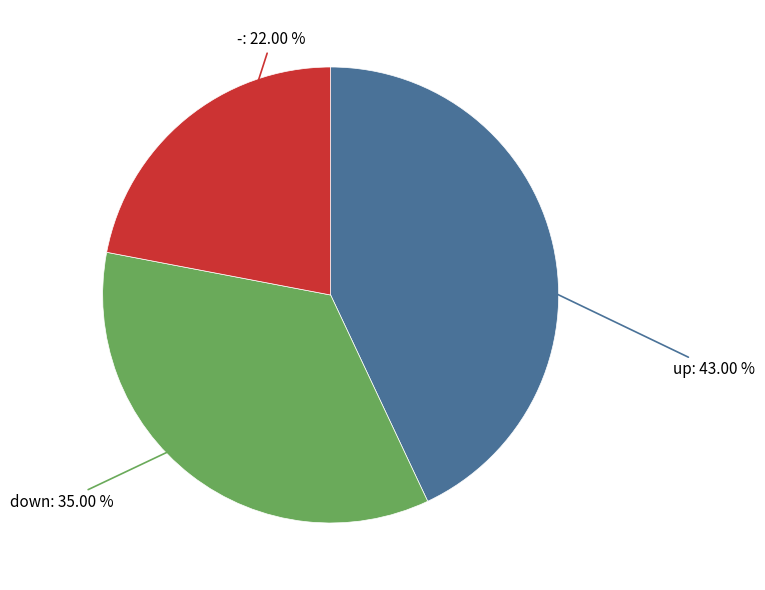

Is there a majority slice in this chart?

No